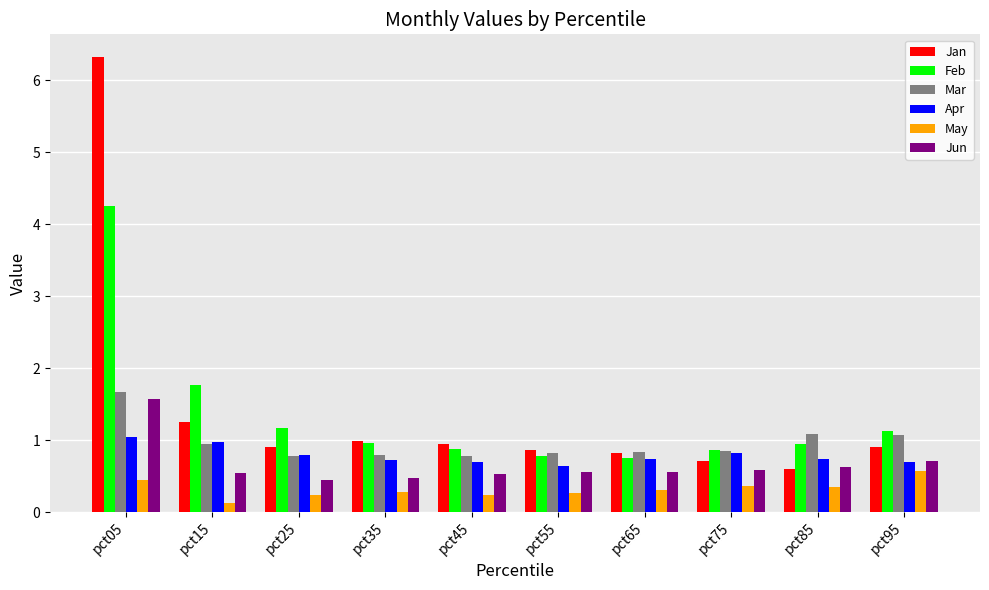

Which label corresponds to the largest value in the chart?

pct05